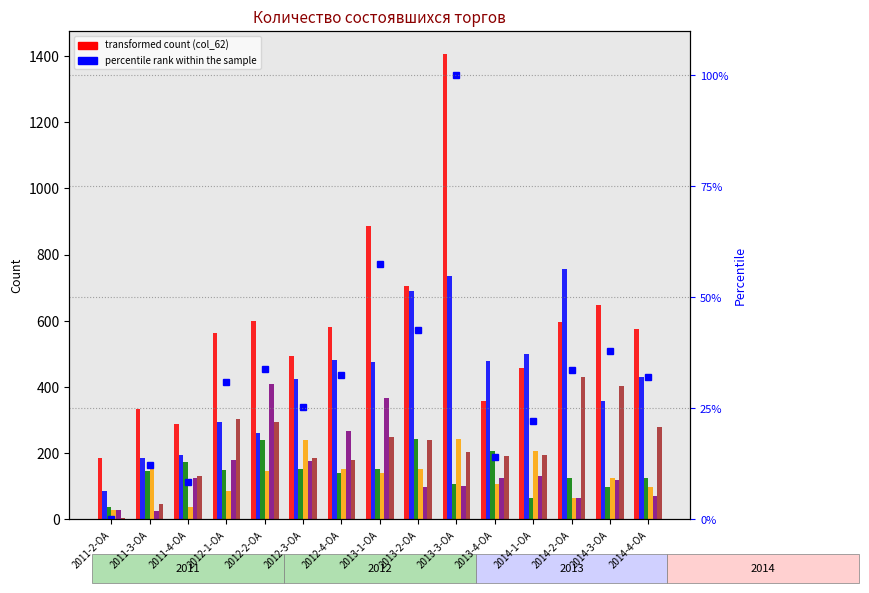

The col_62 series shows 581 at 2012-4-ОА. True or false?

True